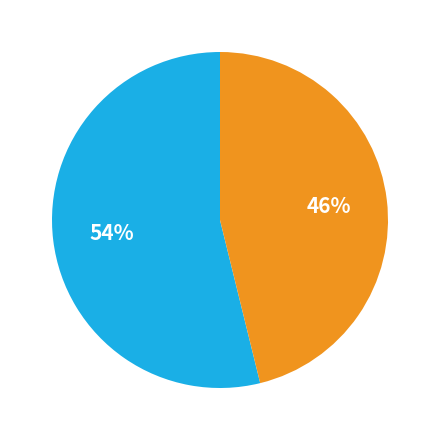

To the nearest percent, what is the difference between the largest and smallest slice percentages?

8%